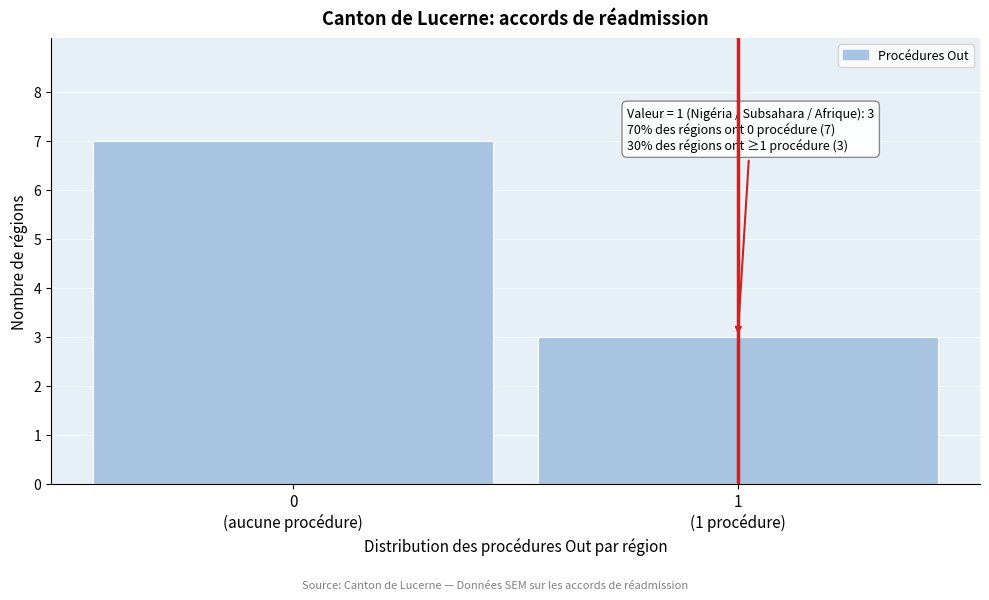

Reading right to left, transcribe all the data shown in this chart.

3	7